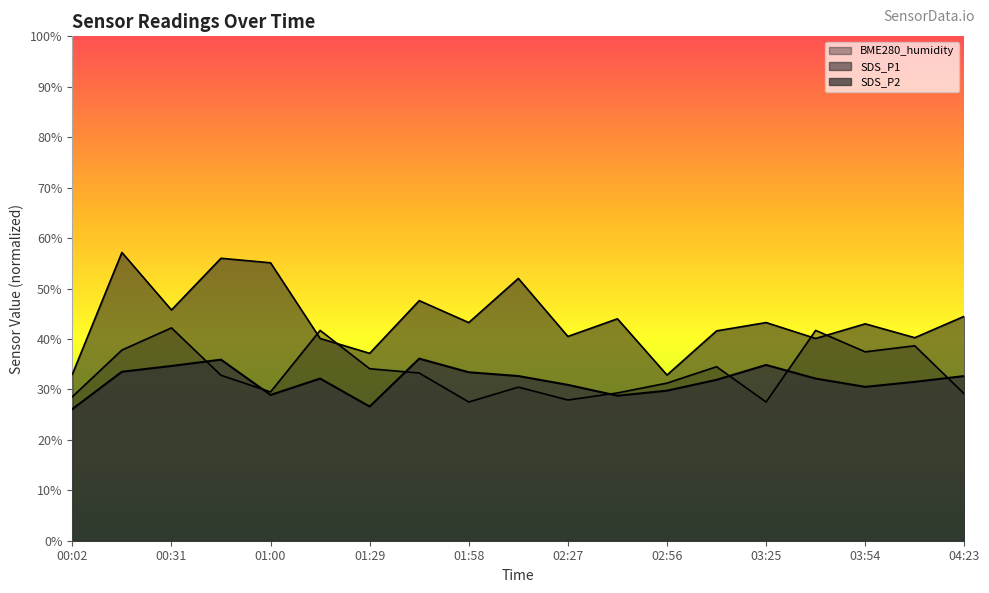

What is the difference between the maximum and second lowest values in the SDS_P1 series?

24.1